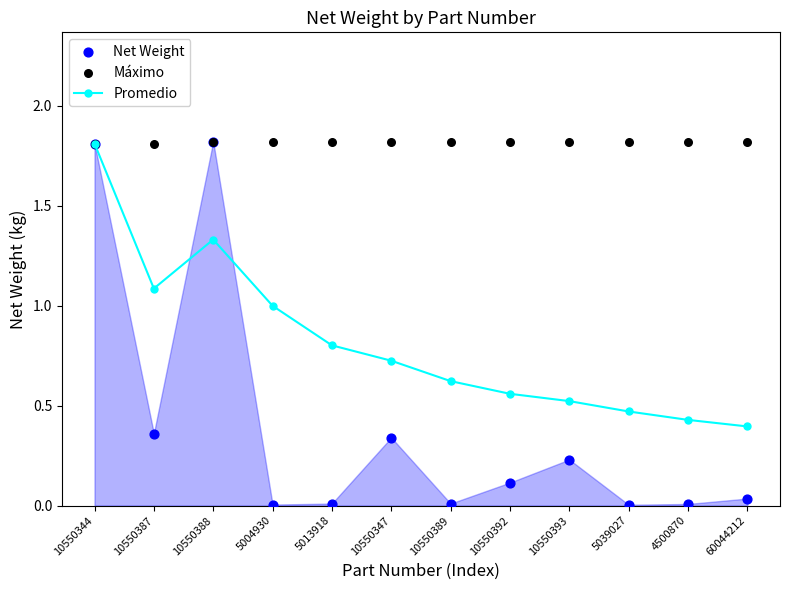

What are all the series names shown in the legend?

Promedio, Net Weight, Máximo